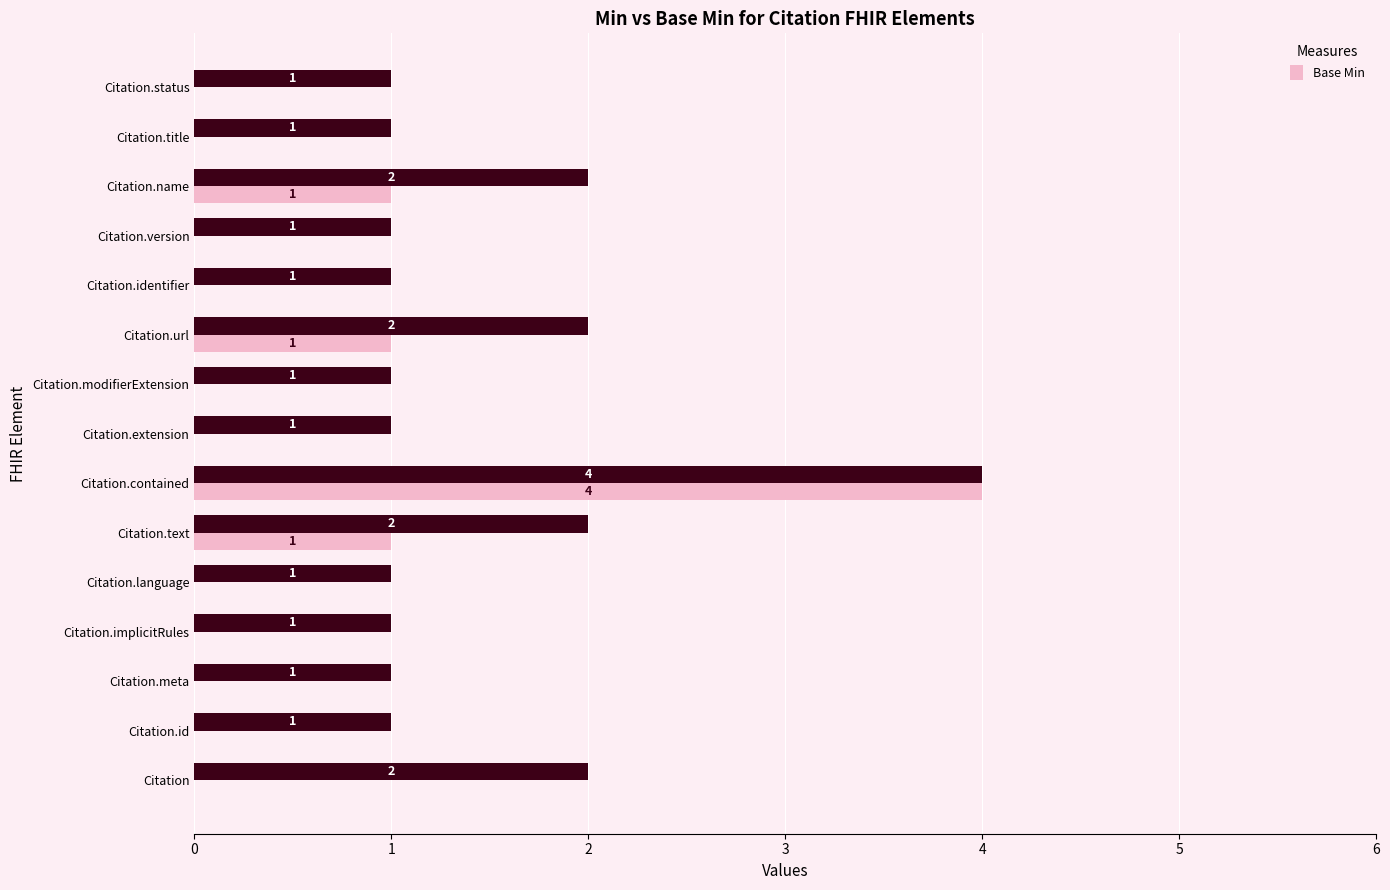

At which category is the sum across all series the highest?

Citation.contained